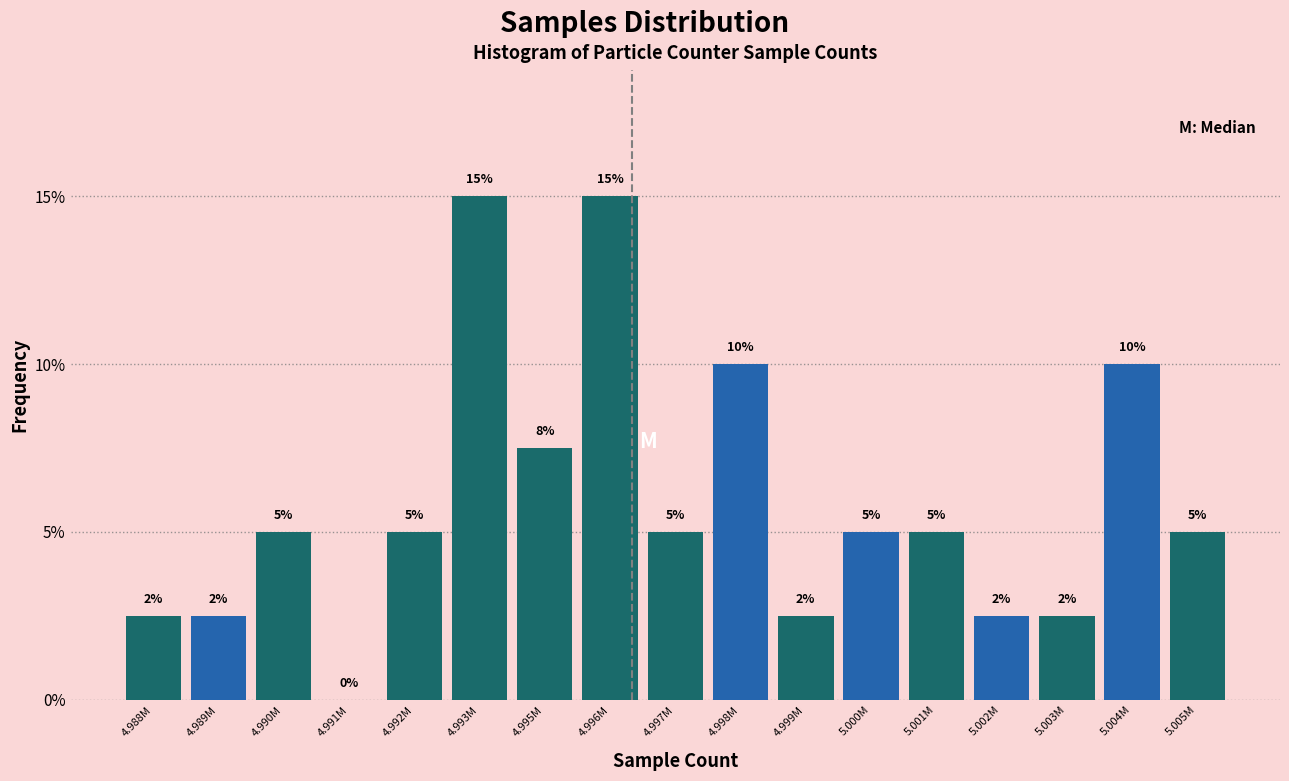

What is the greatest value displayed?

15.0